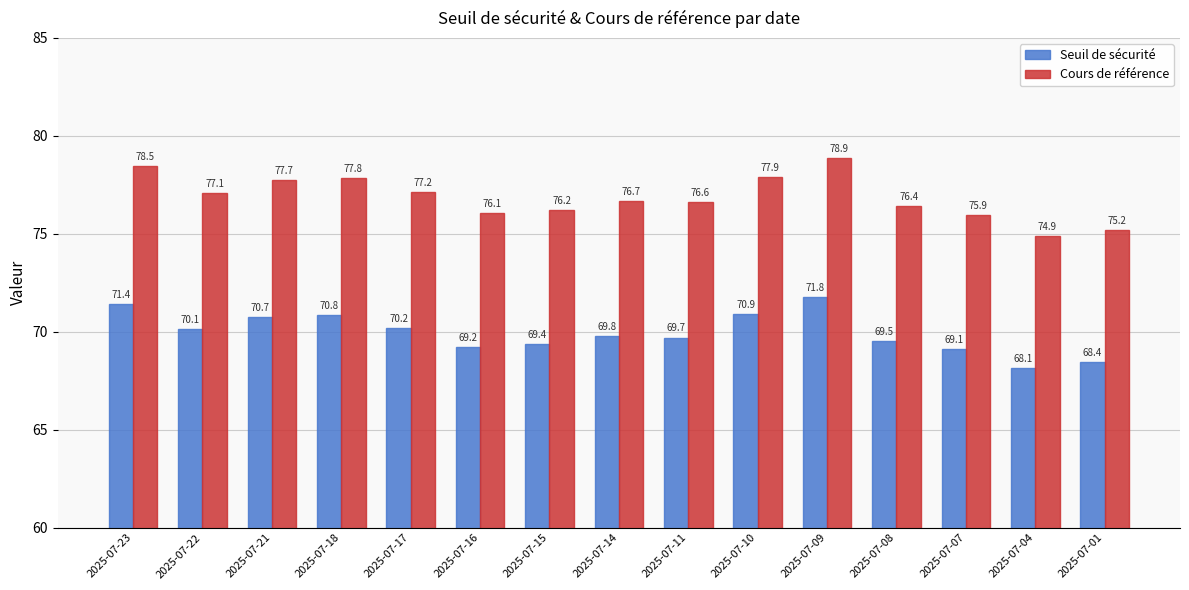

What is the total value across all series at 2025-07-22?

147.2